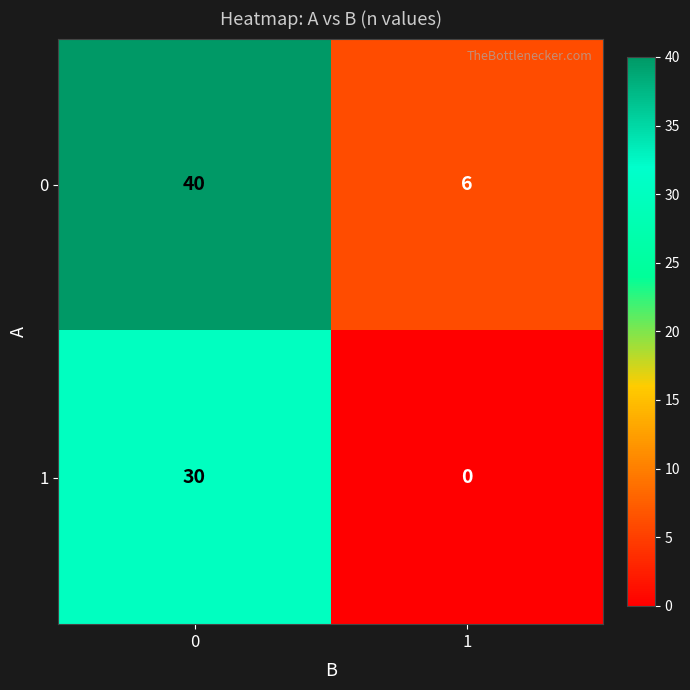

List the series in order of their overall mean, lowest first.

1, 0